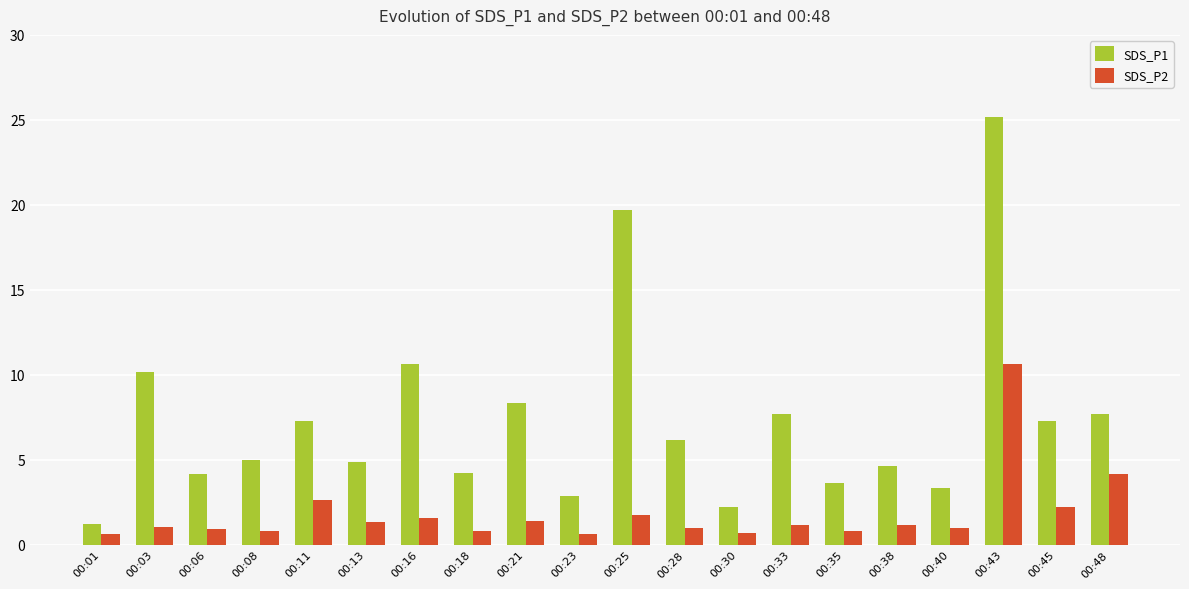

What is the difference between the maximum and minimum values in the SDS_P1 series?

23.9